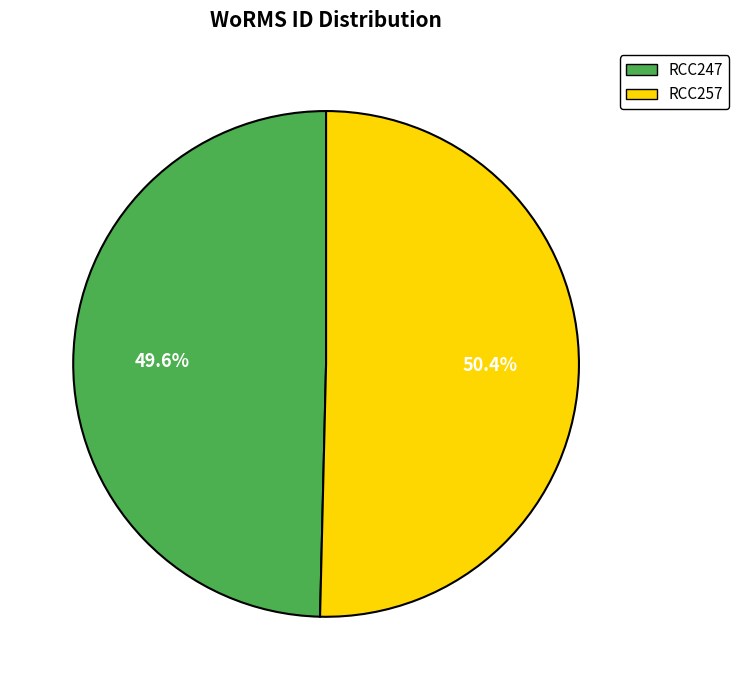

How many segments does this pie chart have?

2